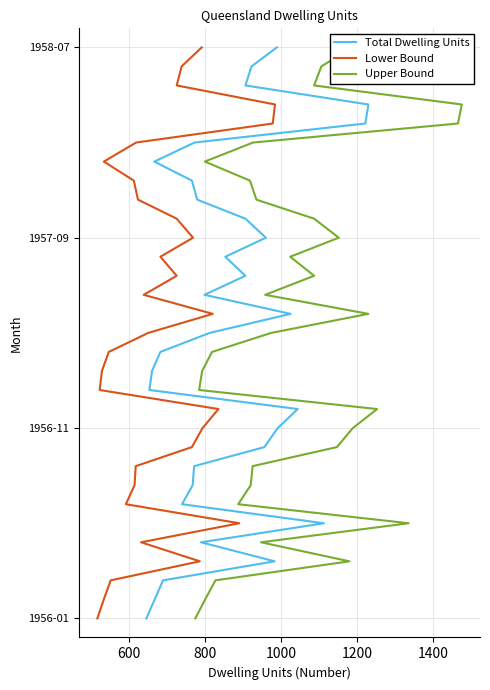

Is it true that Total Dwelling Units equals 8 at 1400?

False